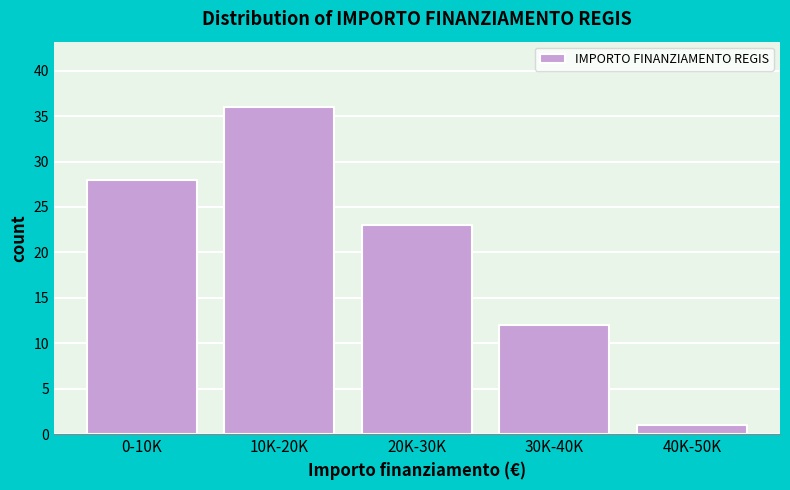

Reading right to left, what are all the values shown in this chart?

1	12	23	36	28